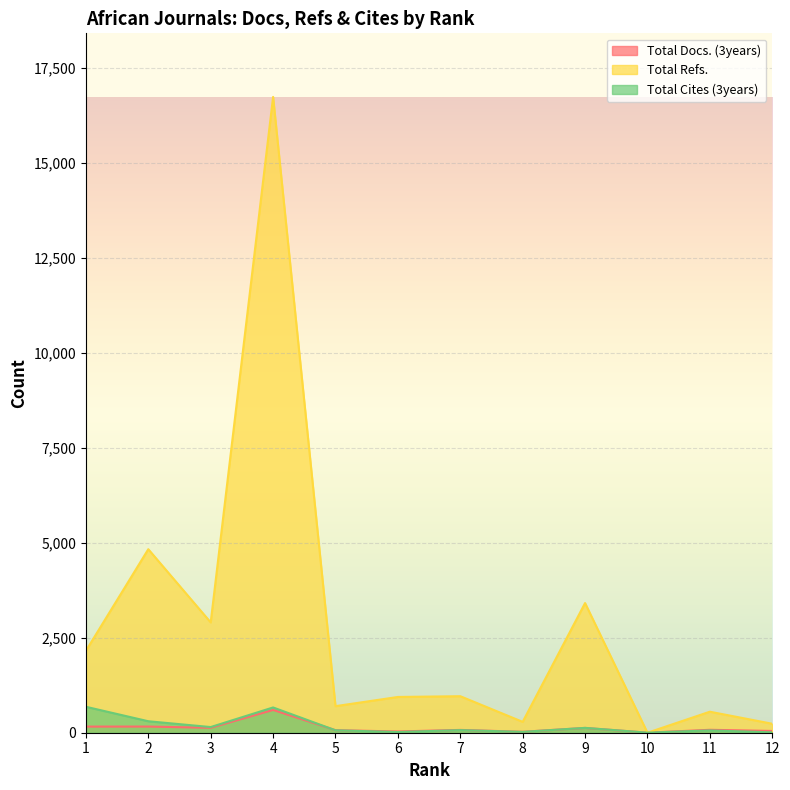

True or false: Total Cites (3years) has more than 0 interior local peaks.

True